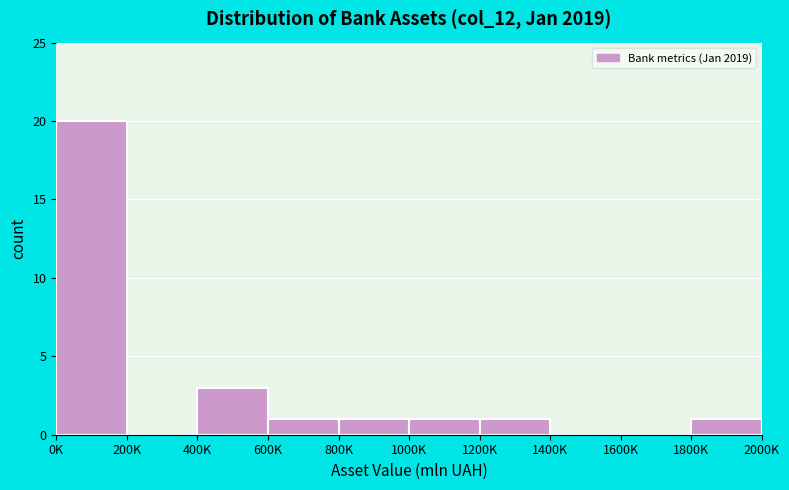

Reading left to right, extract all data points from this chart.

0K=20	200K=0	400K=3	600K=1	800K=1	1000K=1	1200K=1	1400K=0	1600K=0	1800K=1